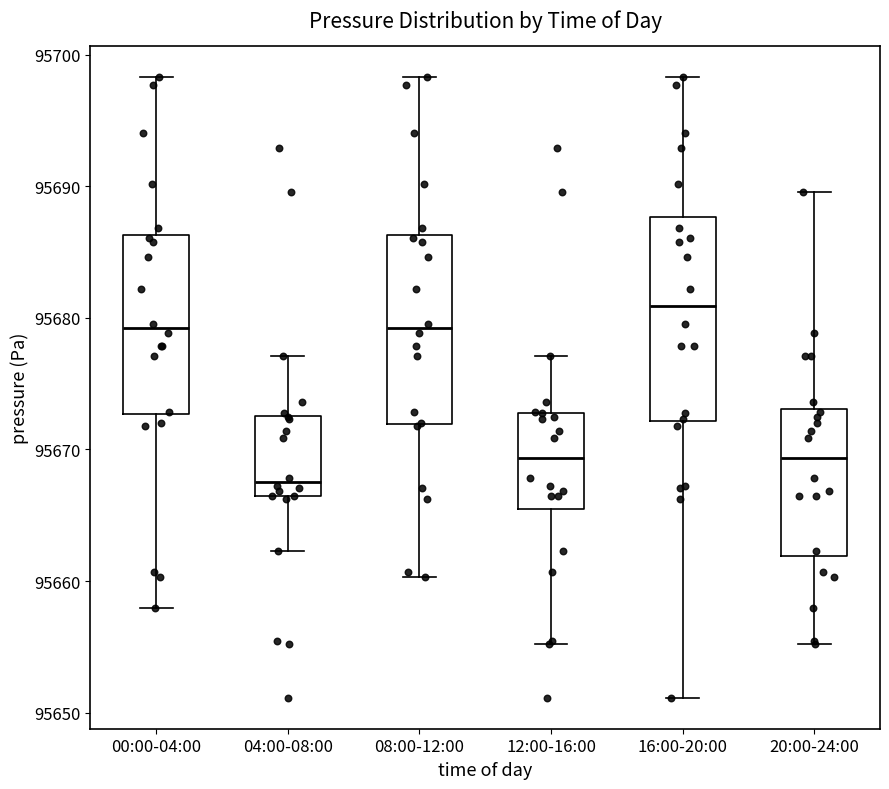

Reading left to right, transcribe this box plot: for each box, give where its median line is, the range the box spans, and where its two whiskers end, as read against the y-axis. The values are not printed on the chart, so give them approximately, as read against the axis.

00:00-04:00: median 95679, box 95673 to 95686, whiskers 95658 to 95698
04:00-08:00: median 95668, box 95666 to 95673, whiskers 95662 to 95677
08:00-12:00: median 95679, box 95672 to 95686, whiskers 95660 to 95698
12:00-16:00: median 95669, box 95665 to 95673, whiskers 95655 to 95677
16:00-20:00: median 95681, box 95672 to 95688, whiskers 95651 to 95698
20:00-24:00: median 95669, box 95662 to 95673, whiskers 95655 to 95690